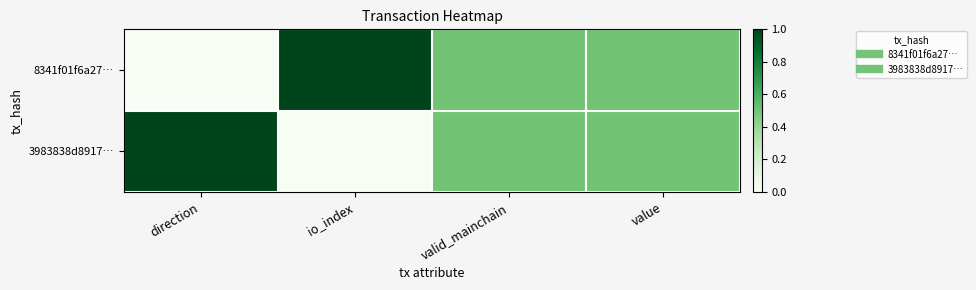

Which series has the largest range (max minus min)?

8341f01f6a27…